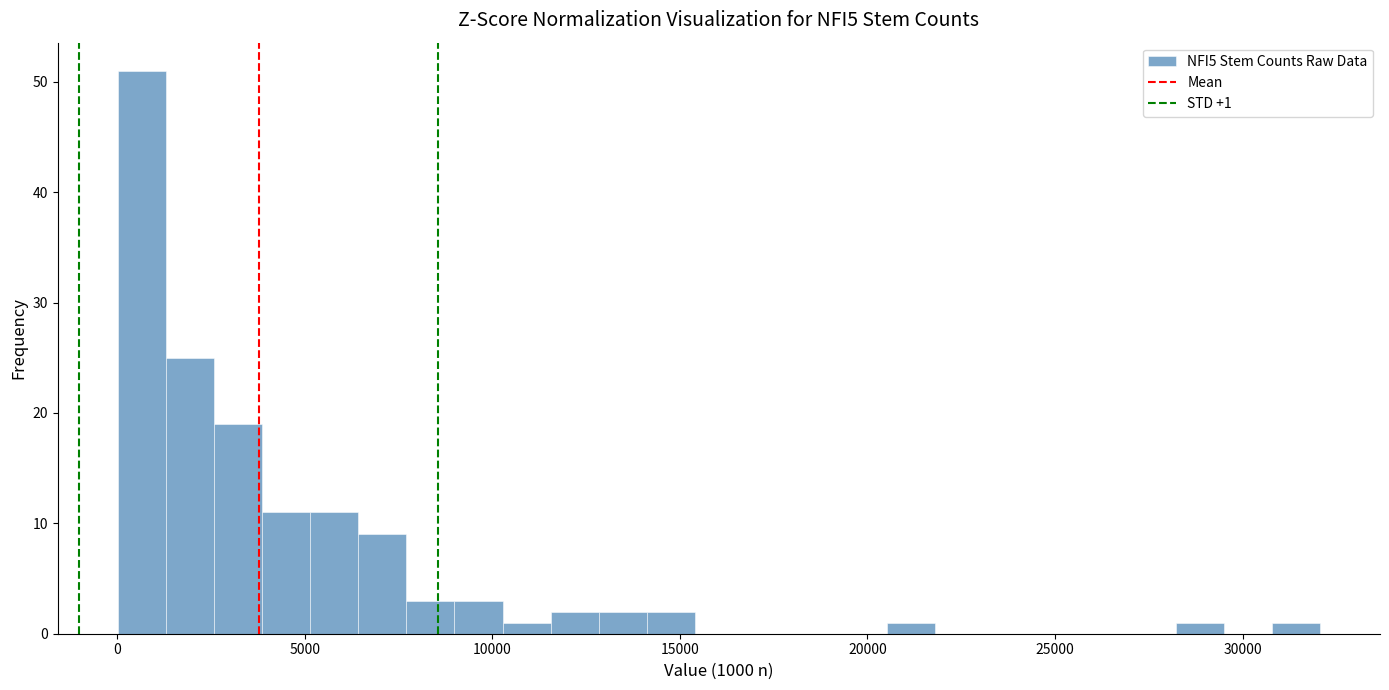

Around what value on the x-axis is the tallest bar? Give the approximate position of its centre, as read against the axis.

500